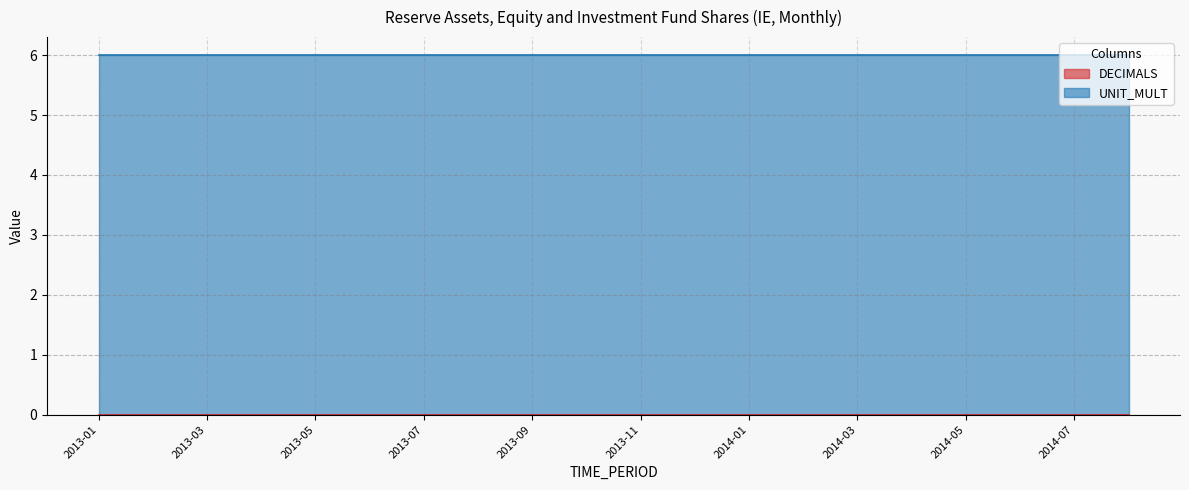

The value of DECIMALS at 2013-07 is 0. True or false?

True